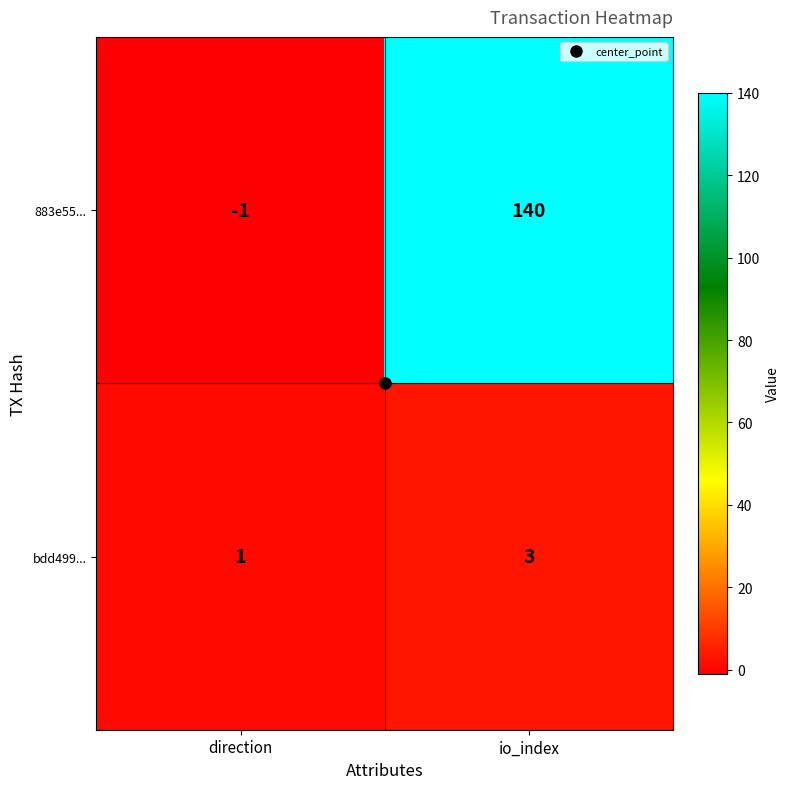

What is the spread (max minus min) of values at io_index?

137